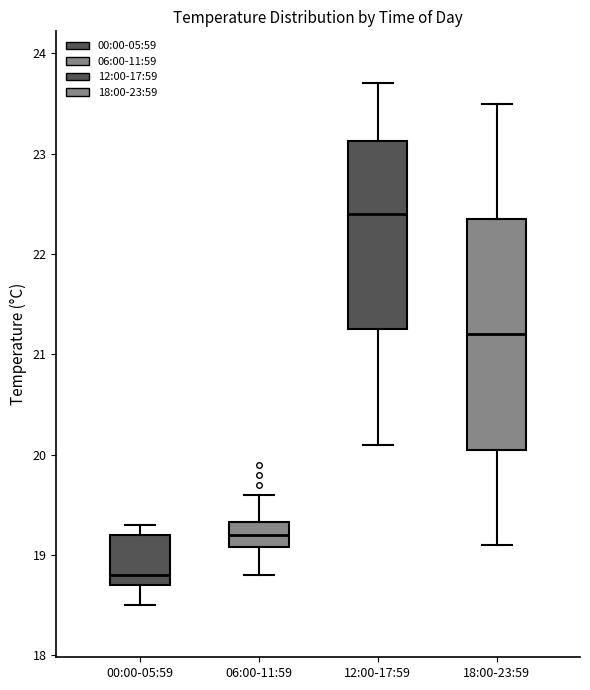

Where does the lower whisker of the box for 12:00-17:59 end on the y-axis? The values are not printed on the chart, so give them approximately, as read against the axis.

20.1